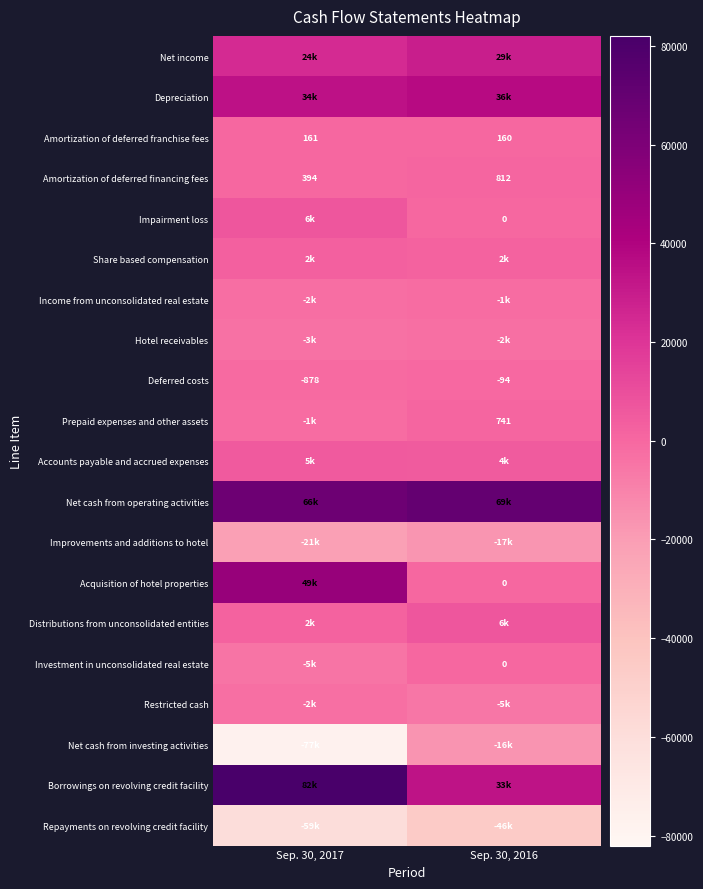

The Deferred costs series shows -280 at Sep. 30, 2017. True or false?

False